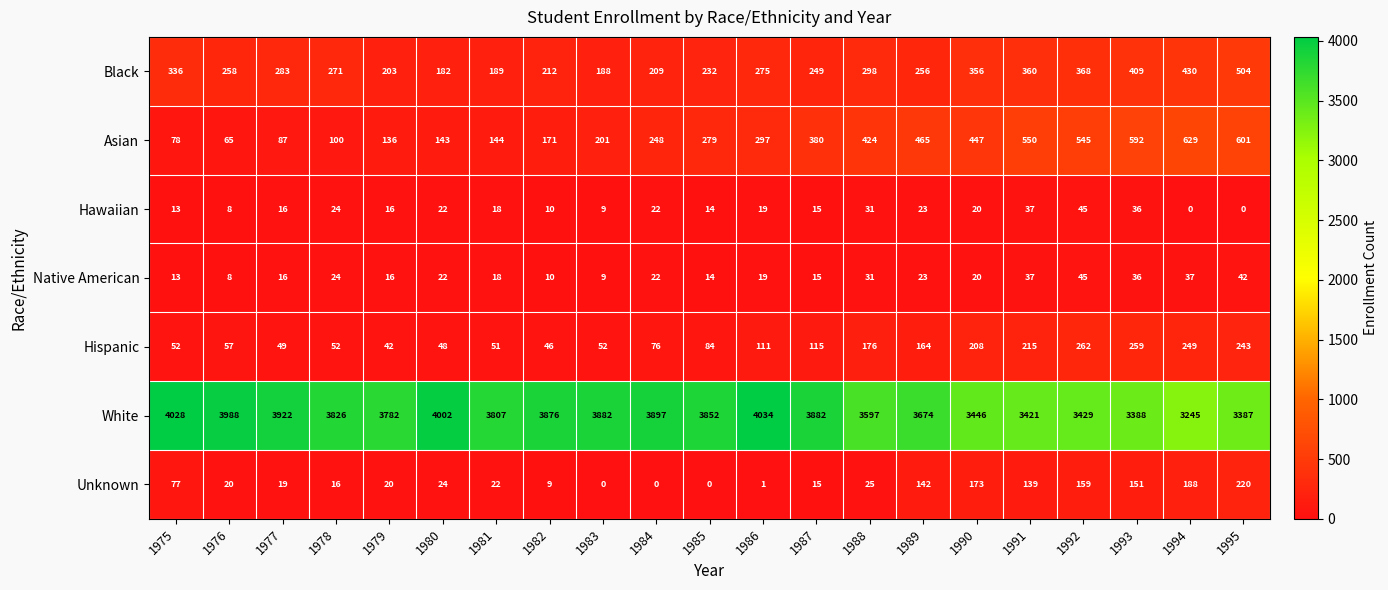

Read the White value at 1977, to the nearest 50.

3900